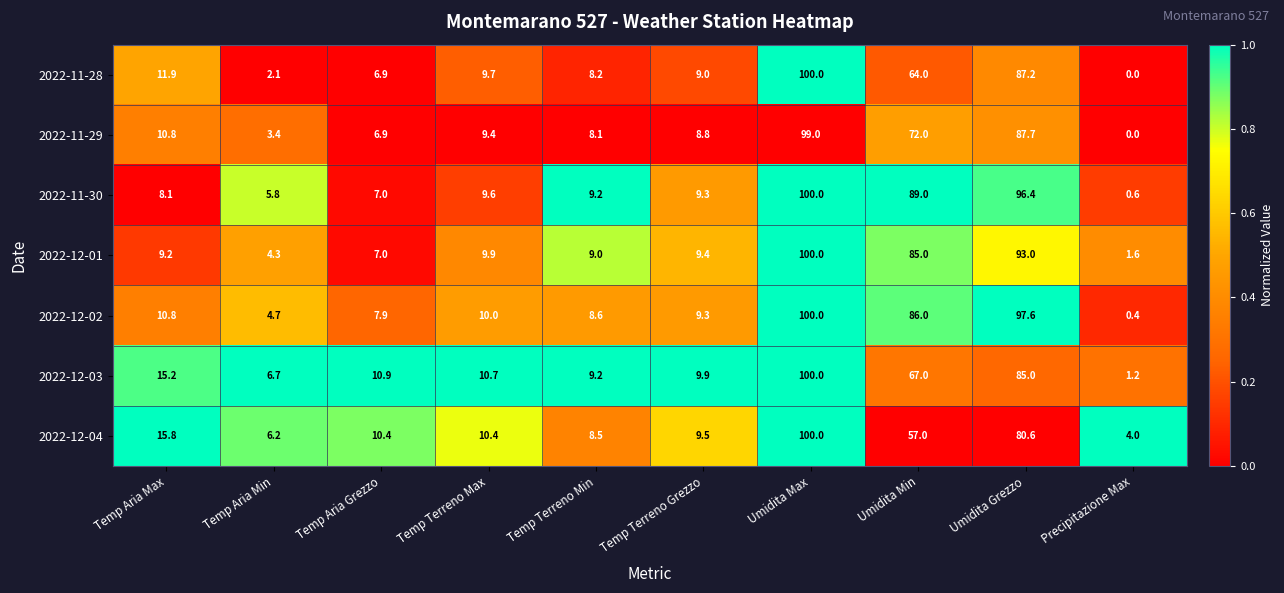

At which label is 2022-11-29 closest to 49?

Umidita Min